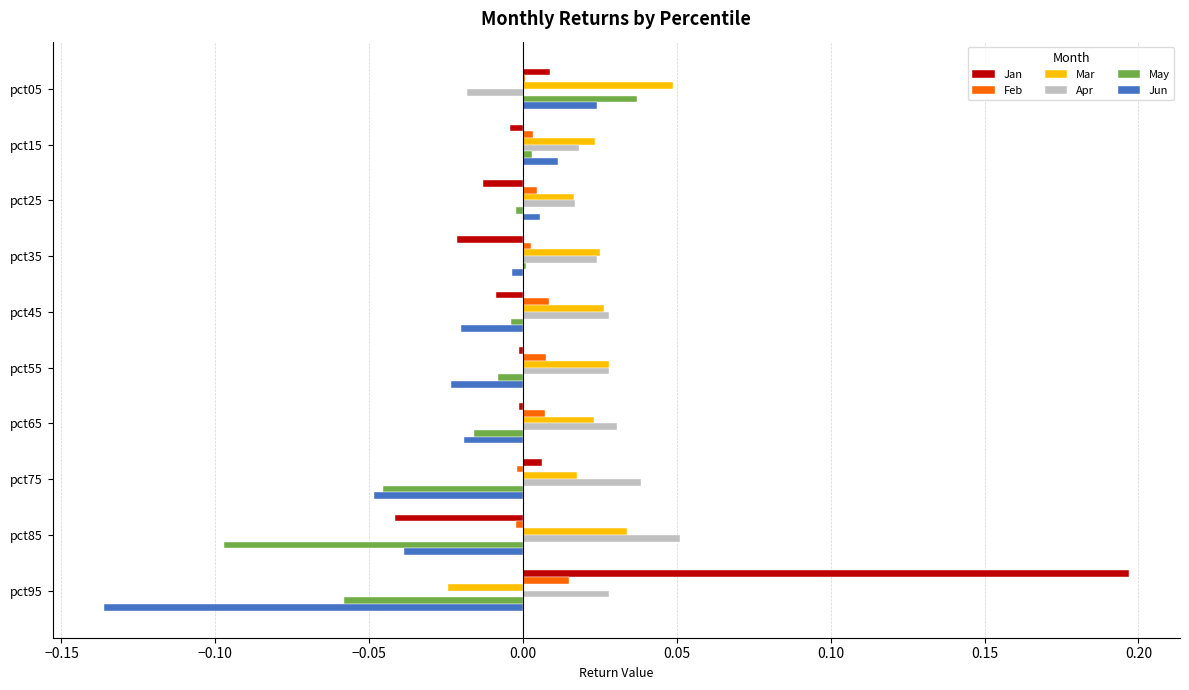

Count the number of data series in this chart.

6